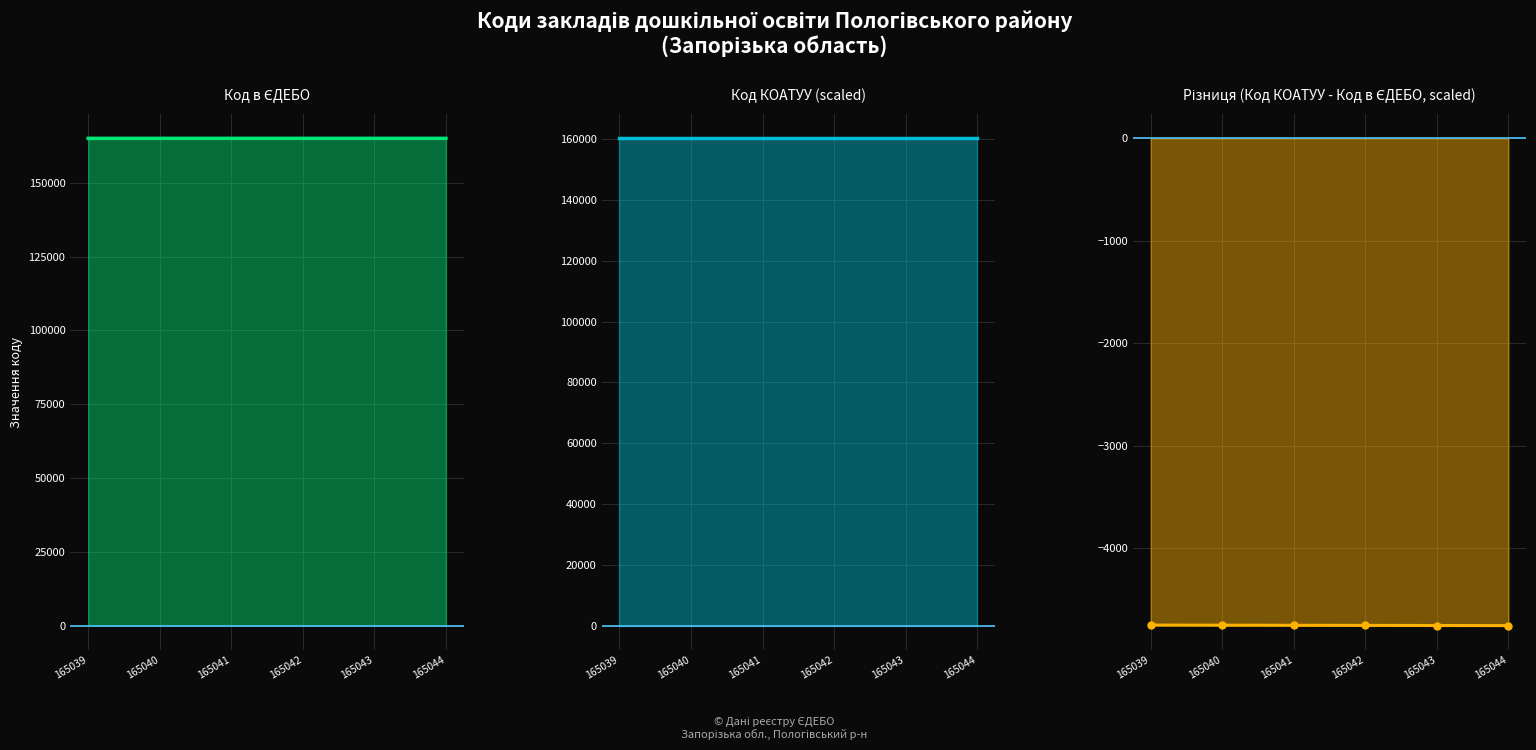

What are all the series names shown in the legend?

Код в ЄДЕБО, Код КОАТУУ (scaled), Різниця (Код КОАТУУ - Код в ЄДЕБО, scaled)